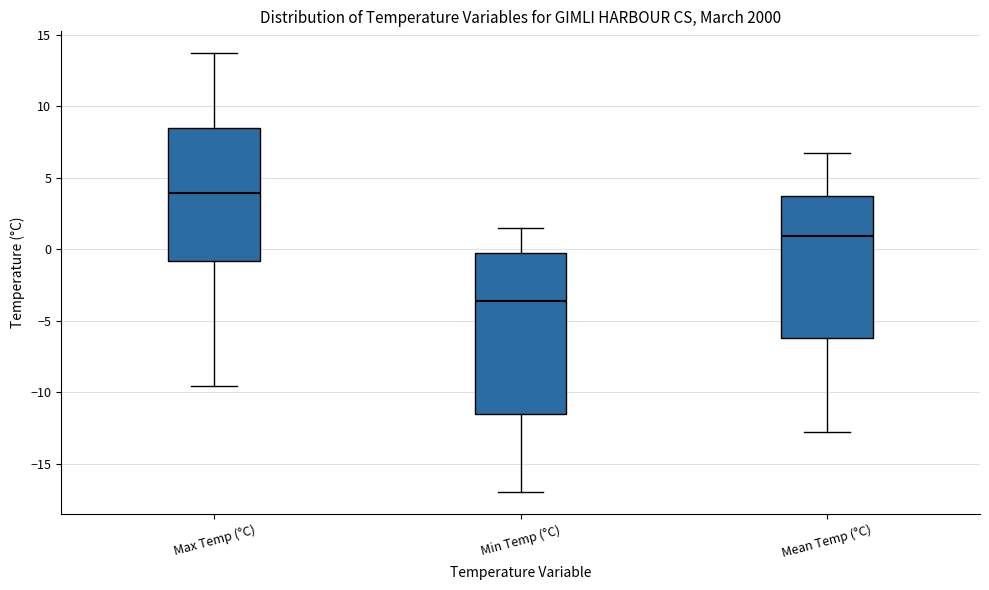

Which box is the tallest, from its lower edge to its upper edge?

Min Temp (°C)